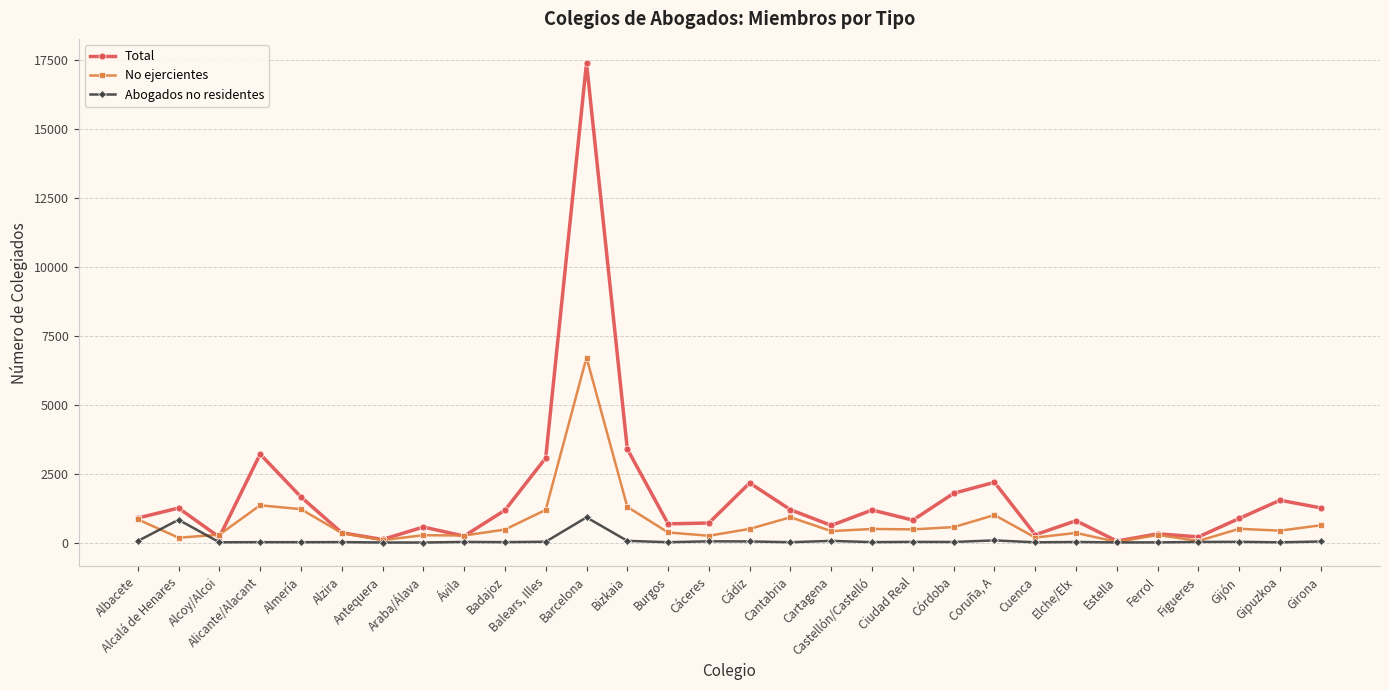

Rank the series at Cádiz from highest to lowest value.

Total, No ejercientes, Abogados no residentes